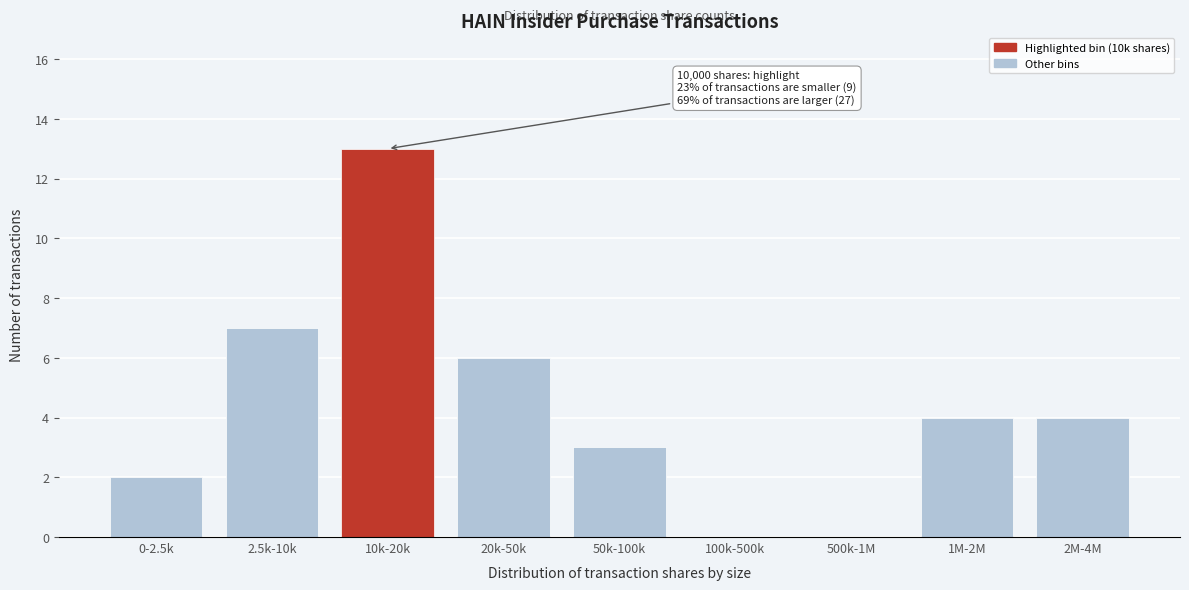

Reading left to right, extract all data points from this chart.

0-2.5k=2	2.5k-10k=7	10k-20k=13	20k-50k=6	50k-100k=3	100k-500k=0	500k-1M=0	1M-2M=4	2M-4M=4